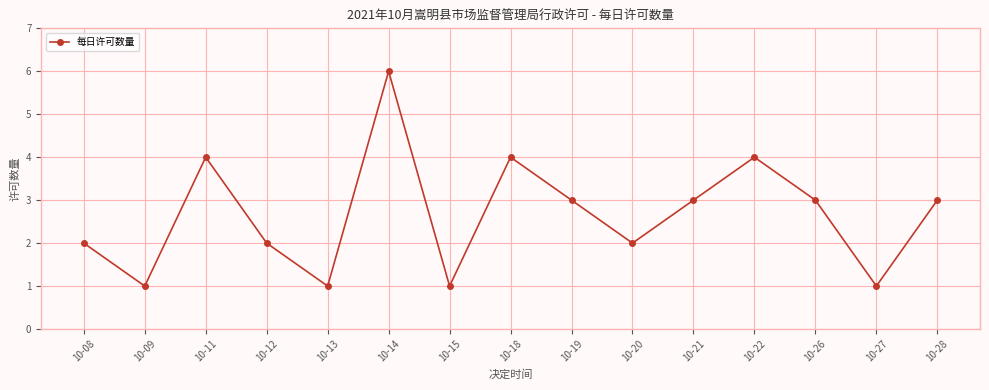

True or false: the data shows 3 at 10-19.

True